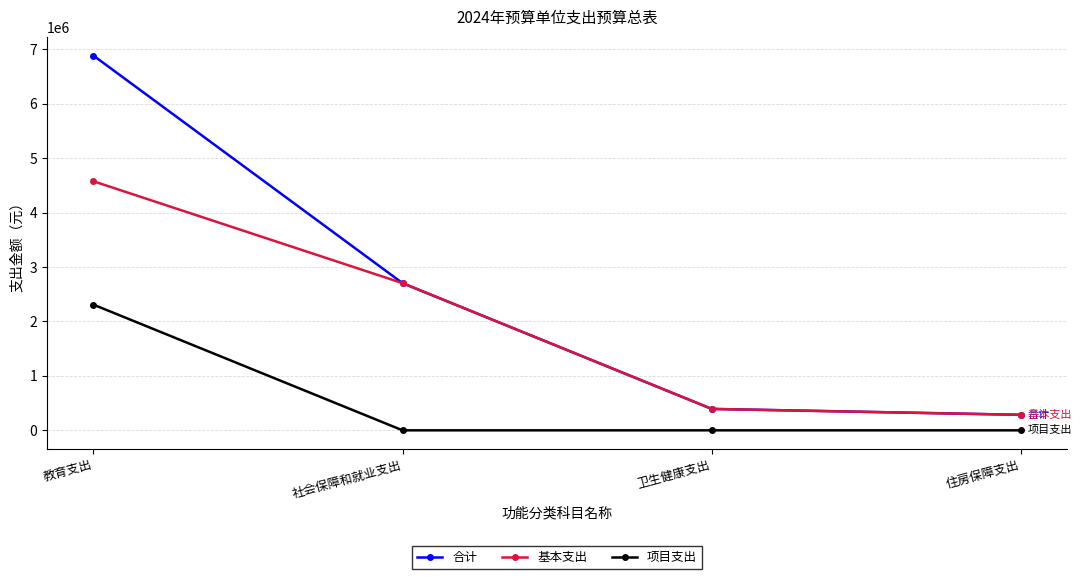

Reading left to right, extract all data points from this chart.

合计: 6887192.9	2704494.7	393322.8	285000.0
基本支出: 4577131.9	2704494.7	393322.8	285000.0
项目支出: 2310061.0	0.0	0.0	0.0